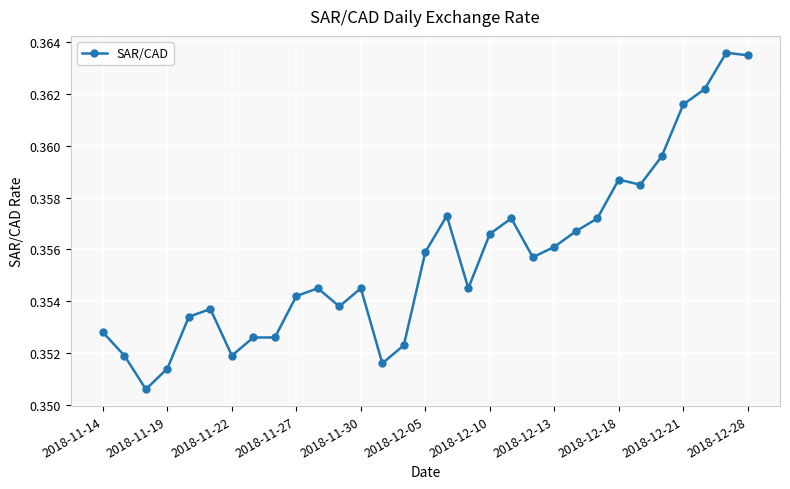

True or false: the data has more than 0 interior local peaks.

True